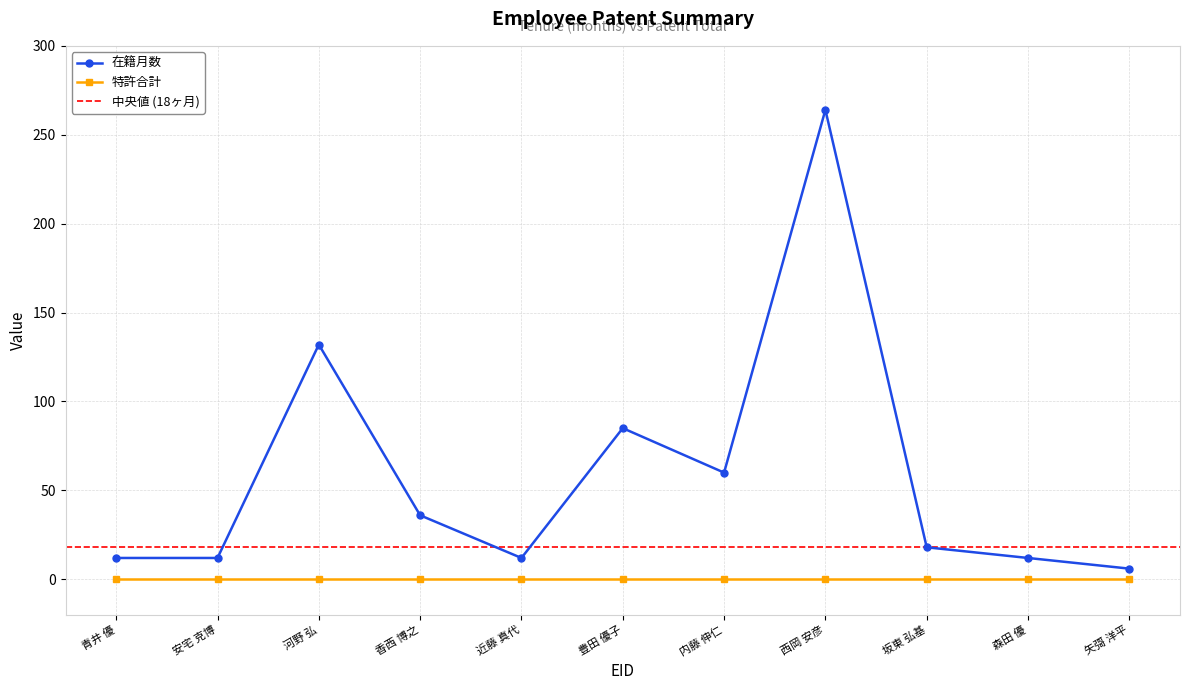

What is the maximum value for 在籍月数?

264